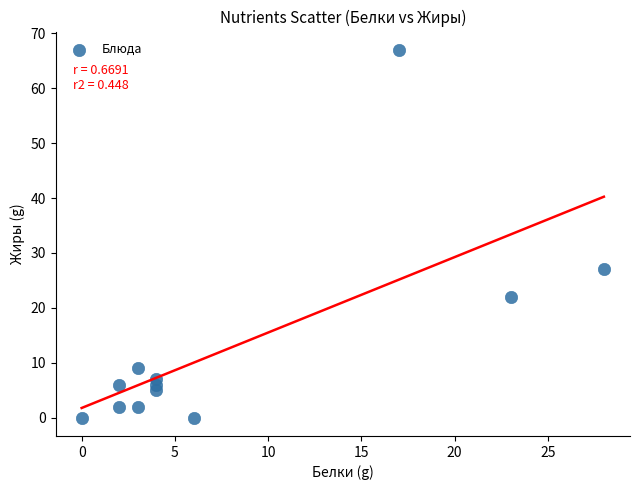

What Y value in the scatter plot is closest to 33?

27